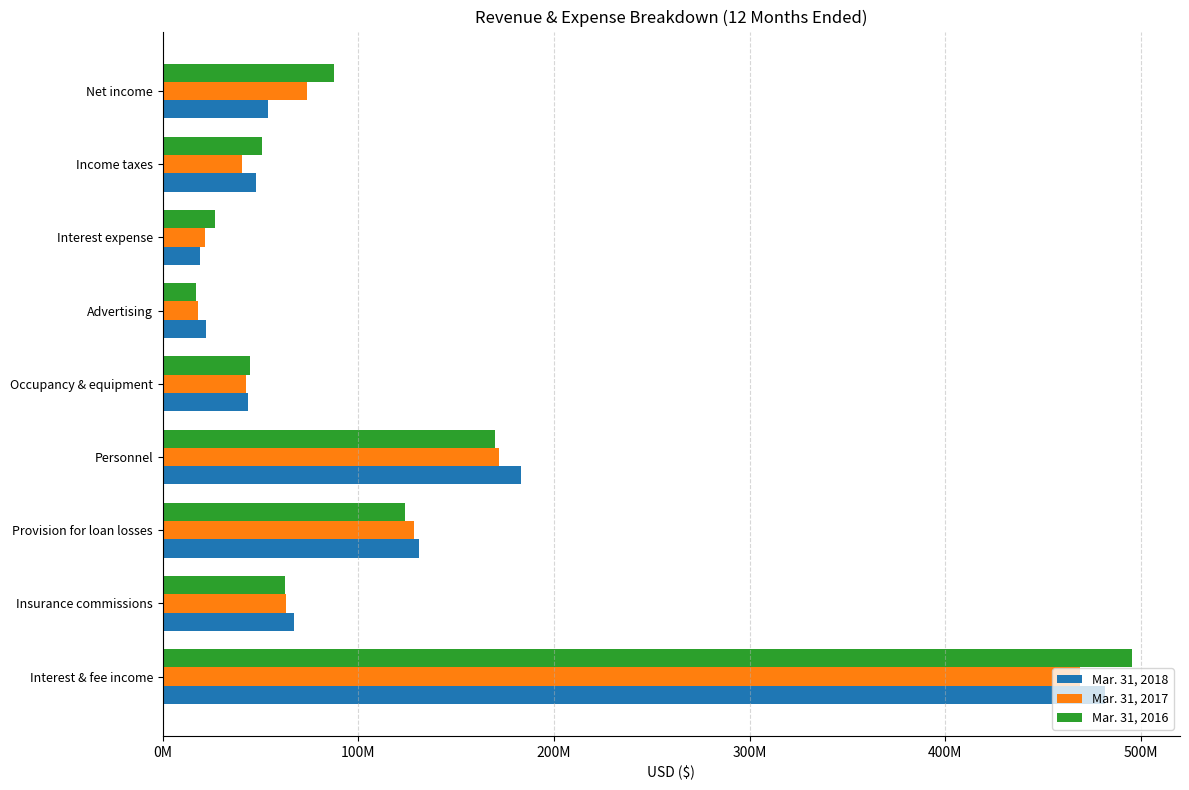

What is the difference between the maximum and second lowest values in the Mar. 31, 2016 series?

468284186